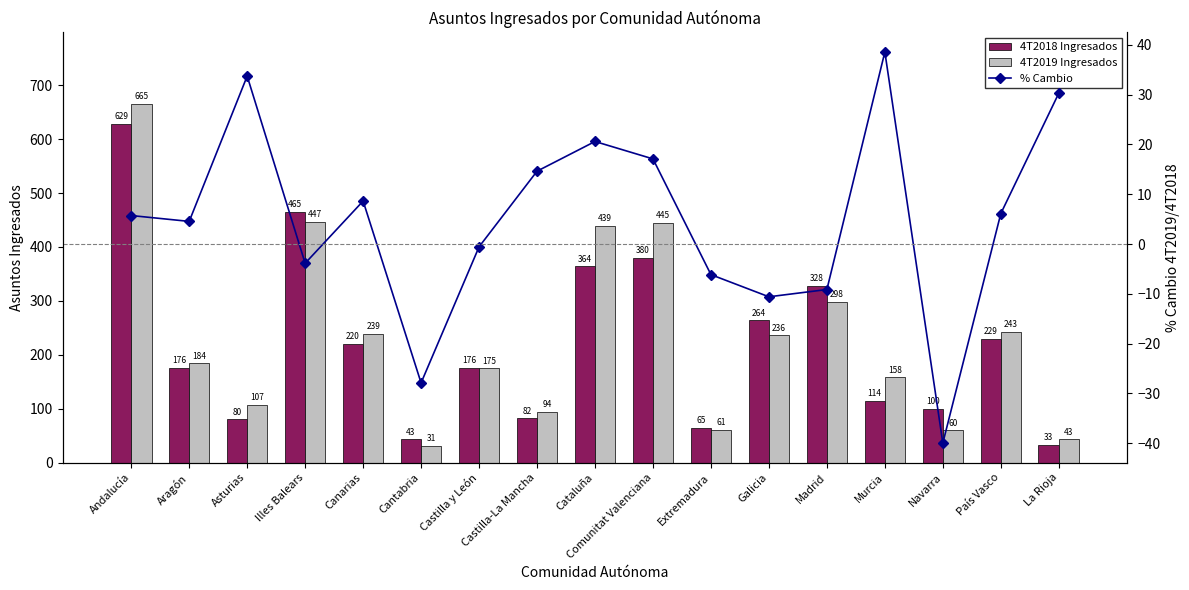

At which category is the sum across all series the highest?

Andalucía